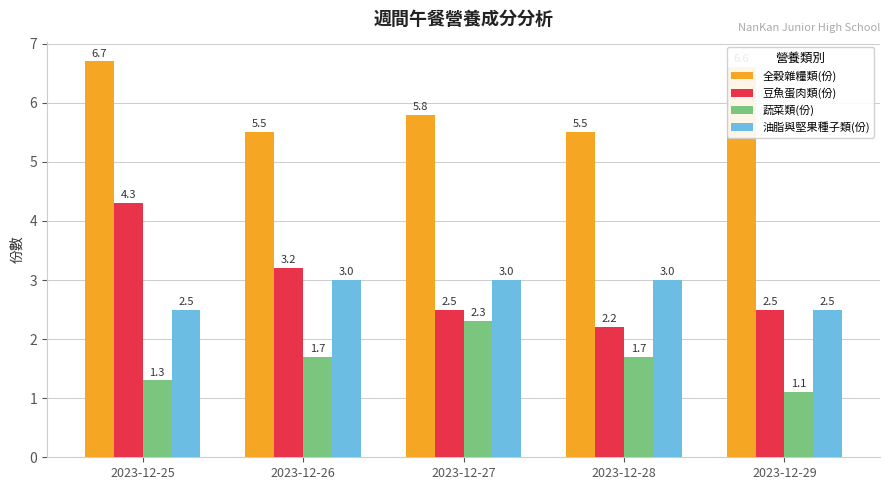

Is it true that 蔬菜類(份) equals 0.8 at 2023-12-28?

False